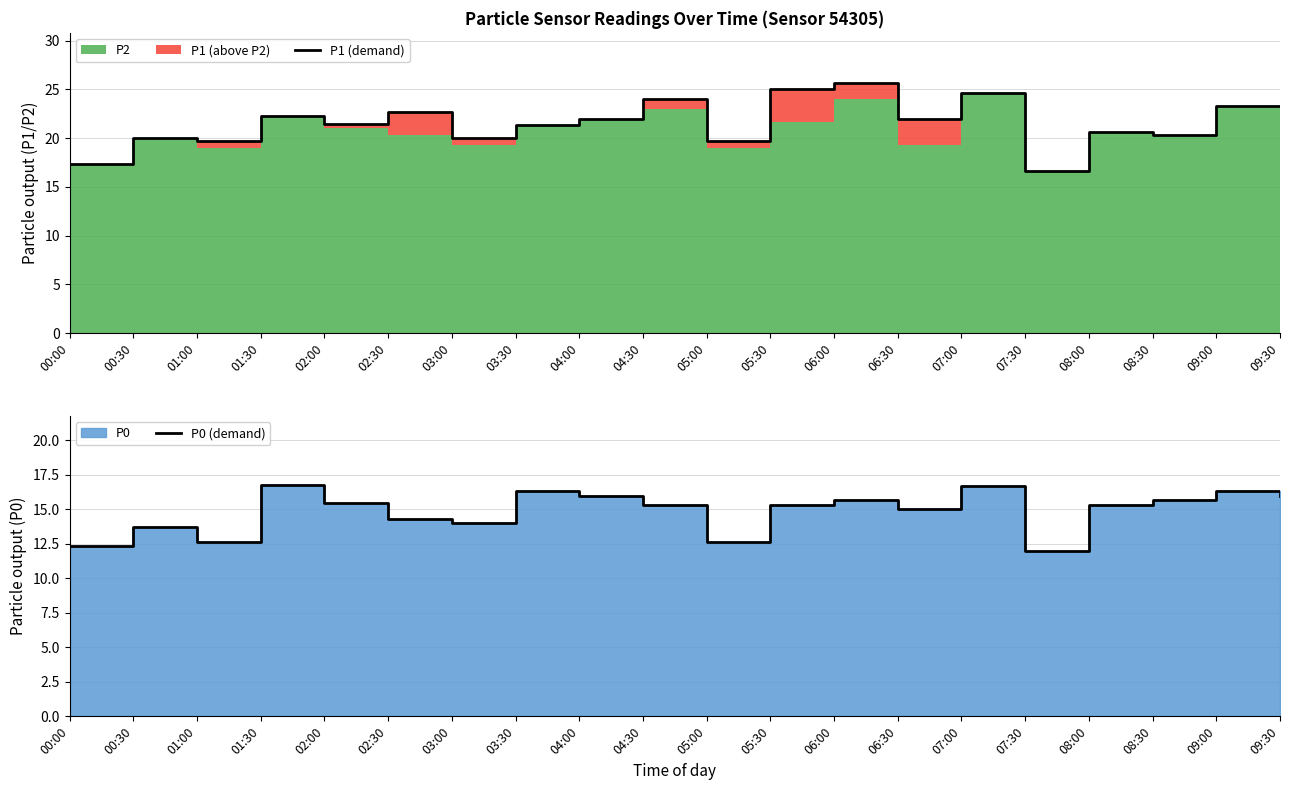

True or false: P0 (demand) and P1 (demand) cross at least once.

False